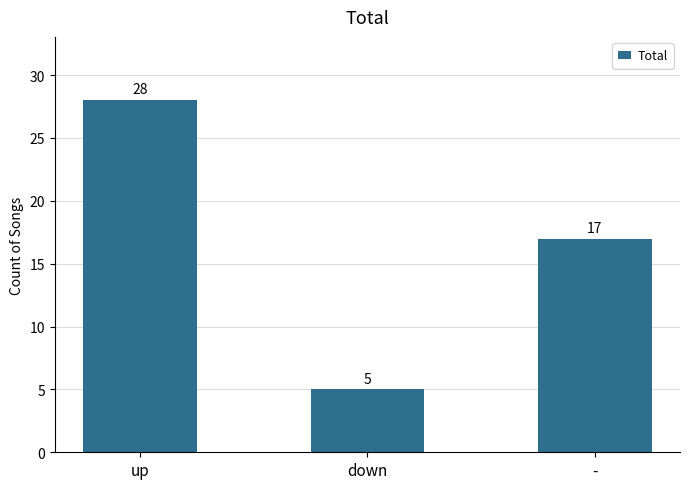

What is the sum of all values?

50